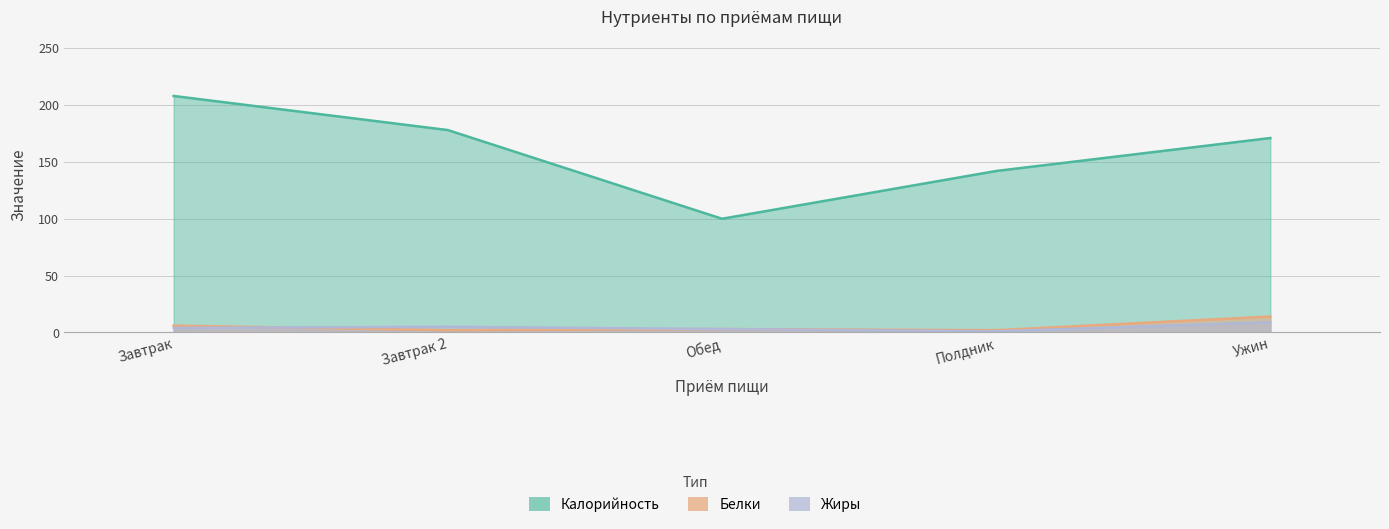

What position from the right is Ужин?

1